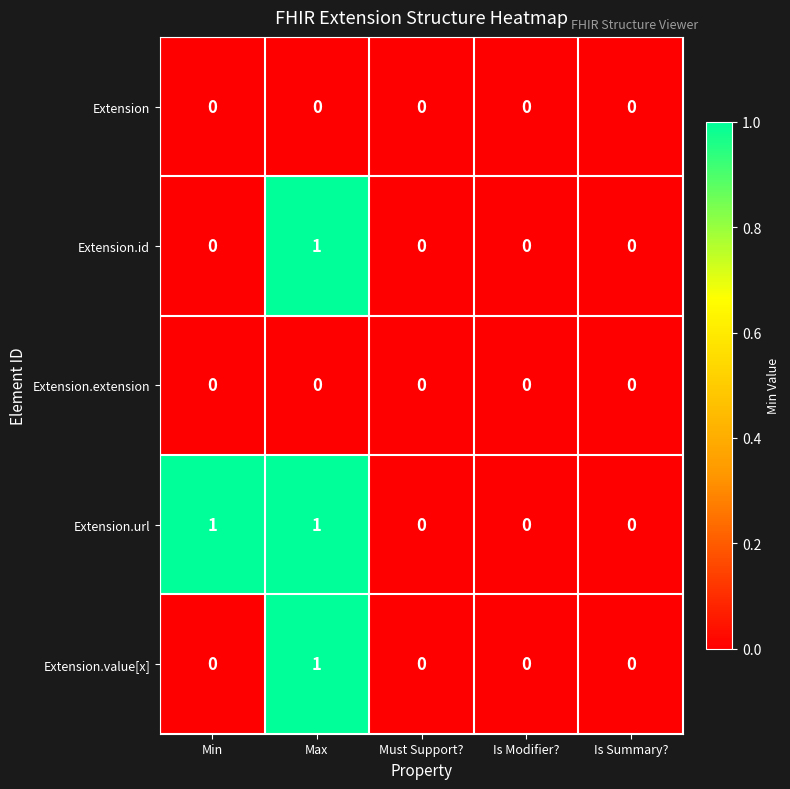

How many Extension.id values are between 0 and 1?

5